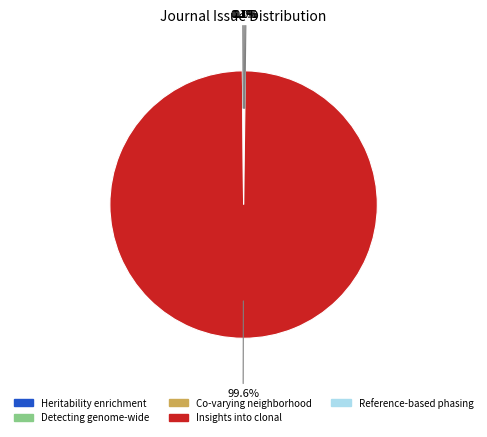

What is the largest slice in the pie chart?

Insights into clonal